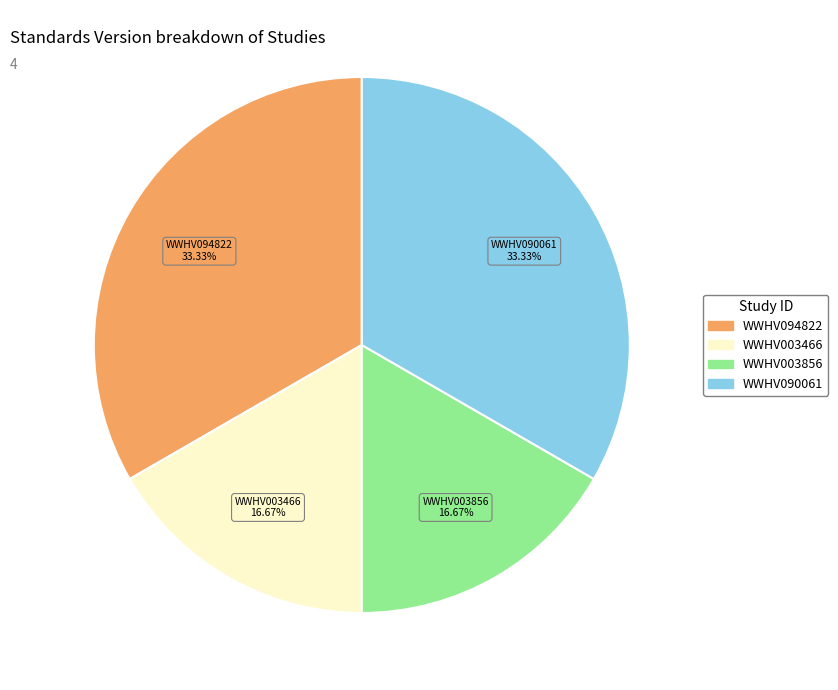

What is the ratio of the value at WWHV090061 to the value at WWHV003466?

2.0